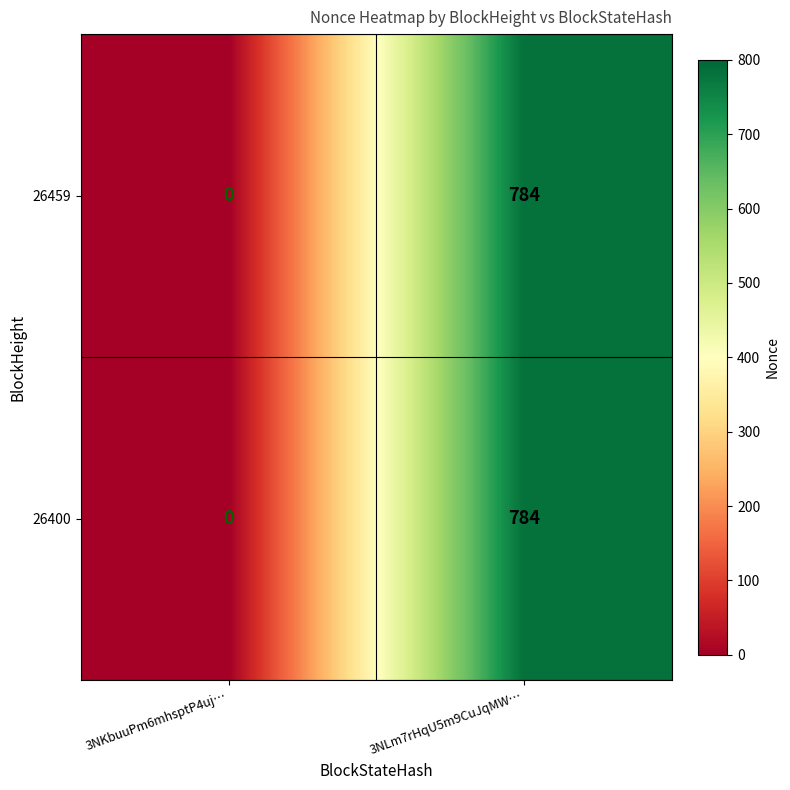

Reading right to left, what are all the values shown in this chart?

26459: 784	0
26400: 784	0